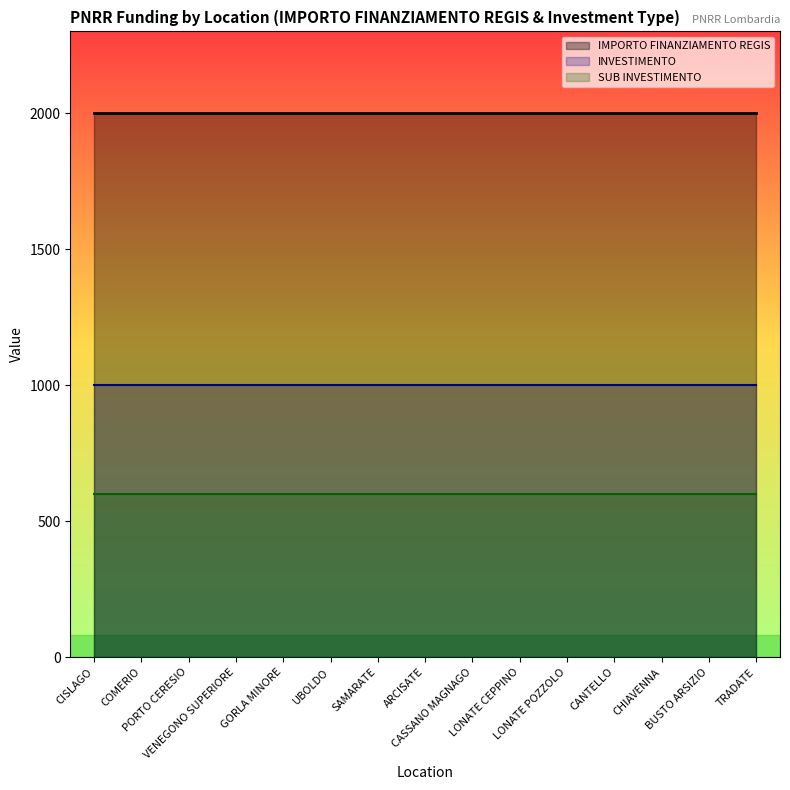

True or false: SUB INVESTIMENTO and INVESTIMENTO intersect in this chart.

False